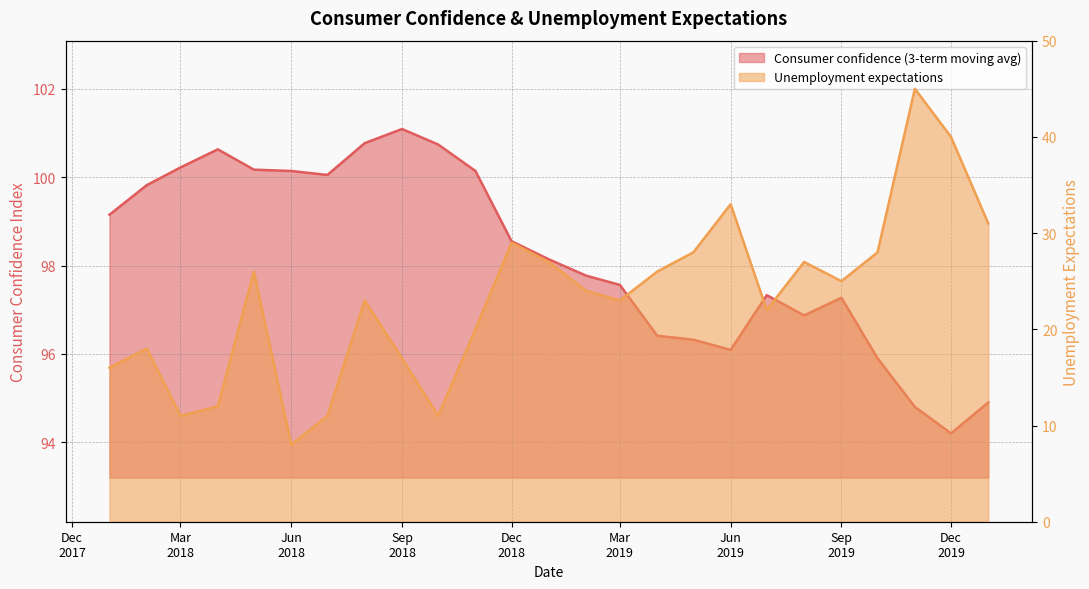

Does the chart display data point markers on the line(s)?

No